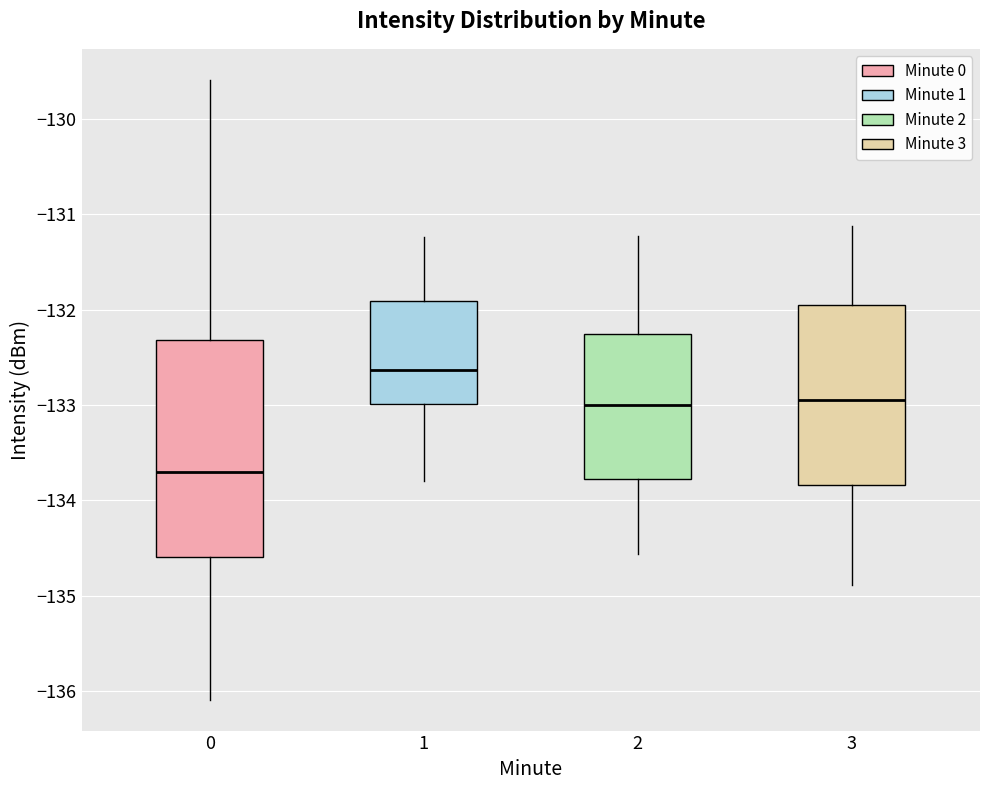

Where is the lower edge of the box at x = 3 on the y-axis? The values are not printed on the chart, so give them approximately, as read against the axis.

-133.8